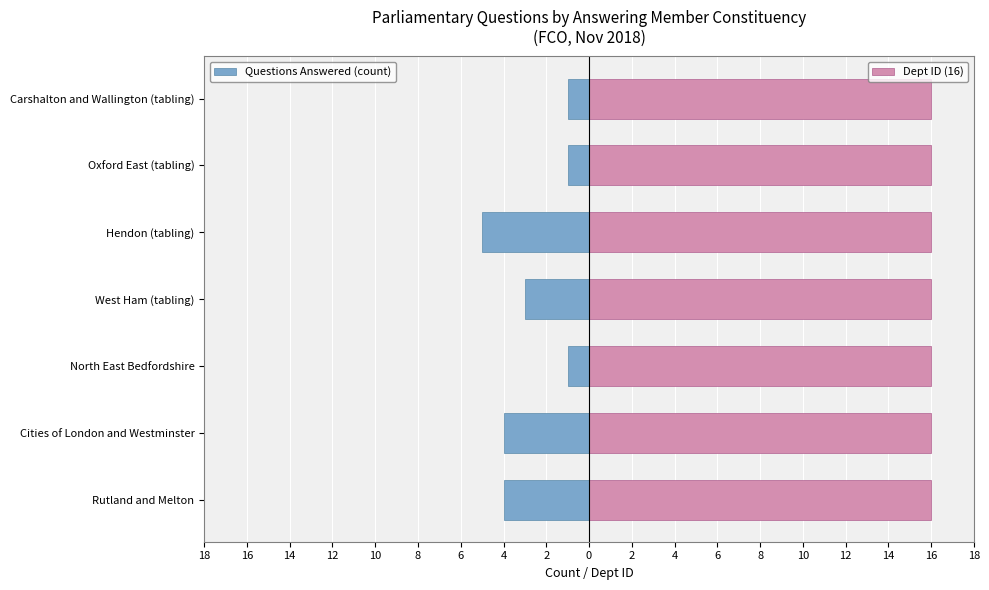

What is the minimum value shown in the chart?

-5.0